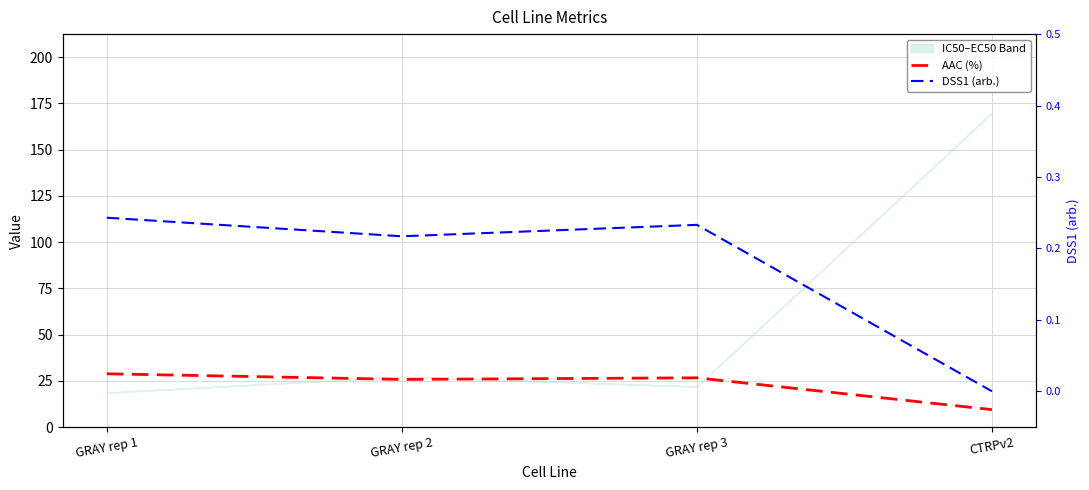

How many interior local valleys does the AAC (%) series have?

1